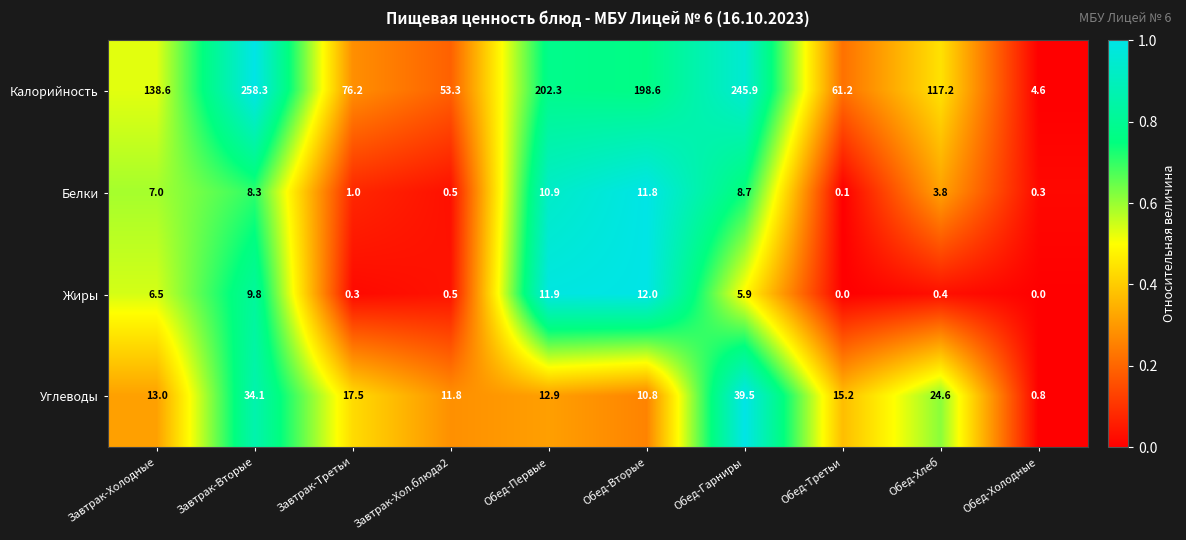

The value of Калорийность at Обед-Холодные is 4.6. True or false?

True